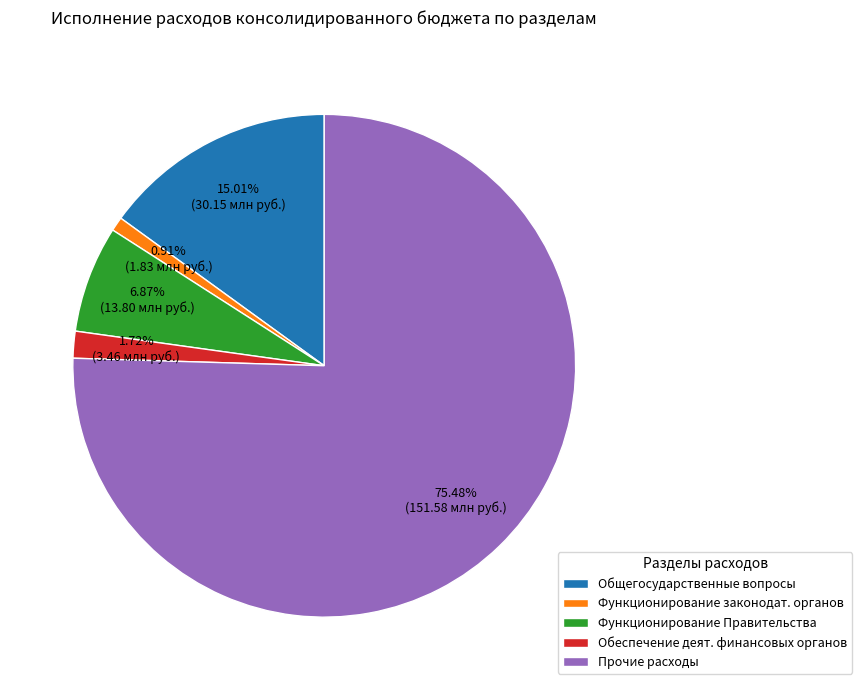

Rank the categories by value from highest to lowest.

Прочие расходы, Общегосударственные вопросы, Функционирование Правительства, Обеспечение деят. финансовых органов, Функционирование законодат. органов